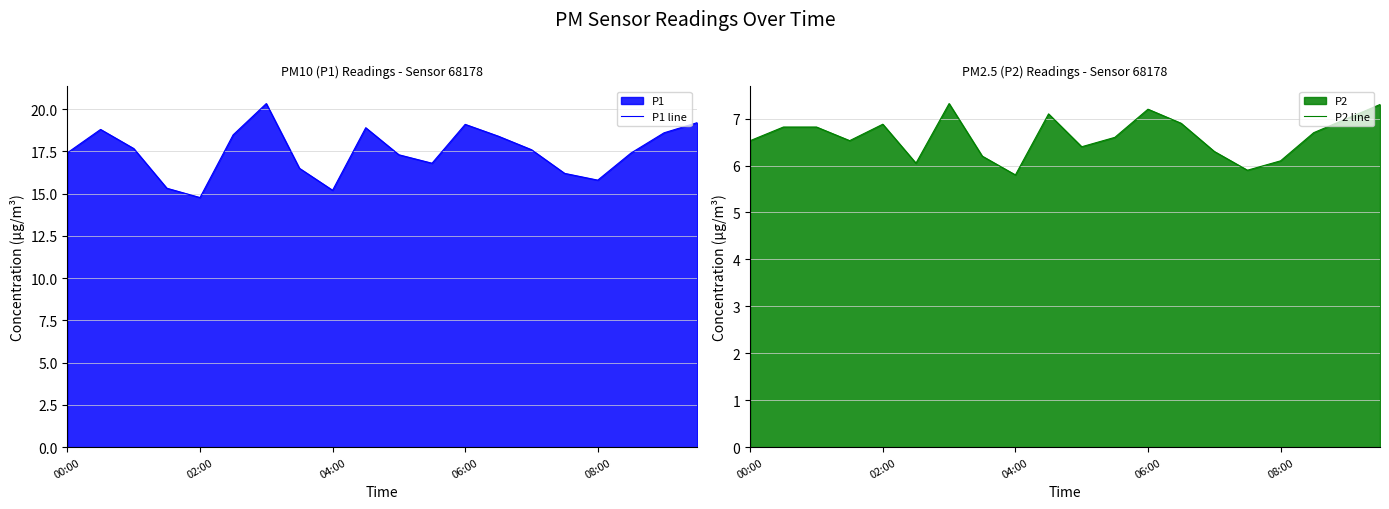

What is the maximum value for P1 line?

20.3